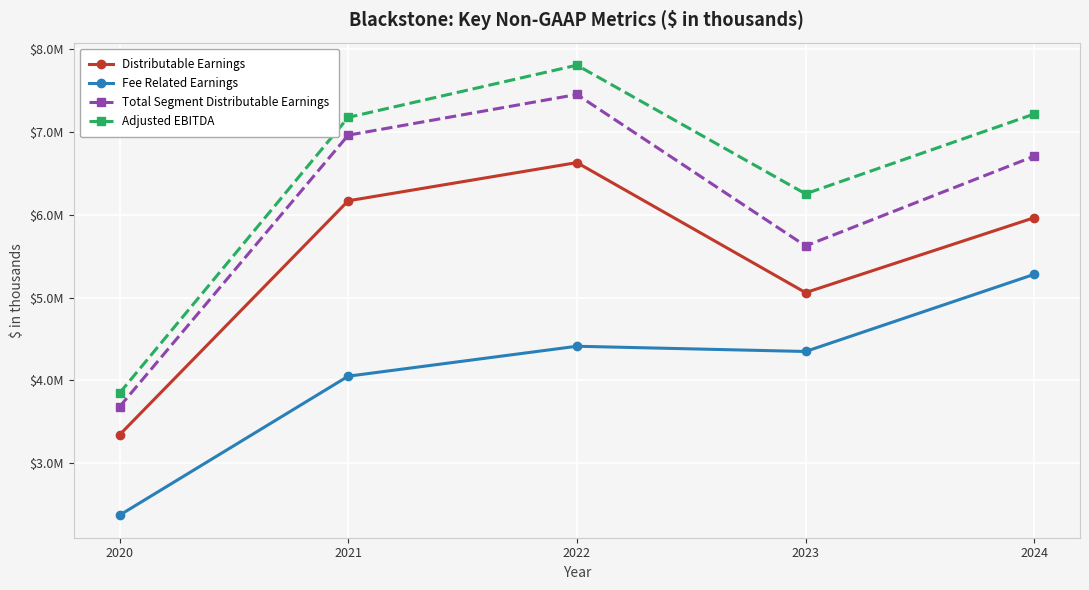

Is this an area chart (filled region under the line)?

No